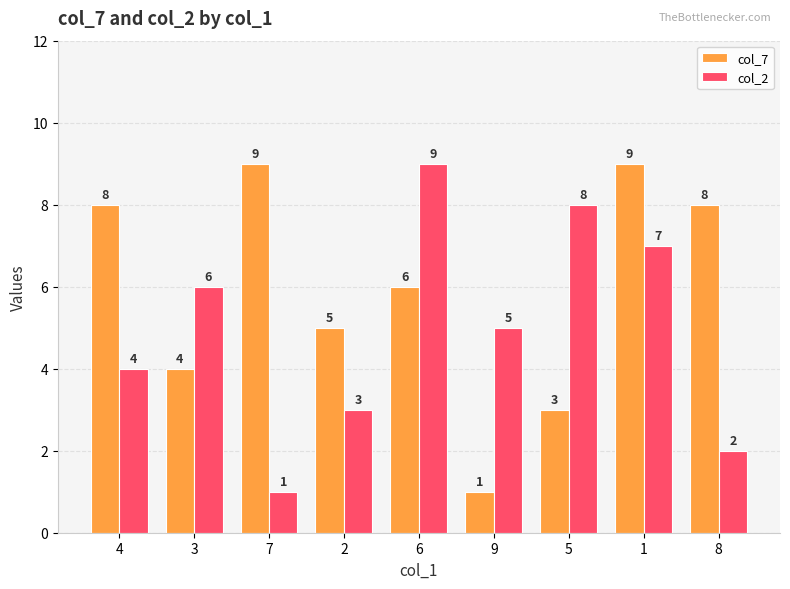

What is the maximum value for col_7?

9